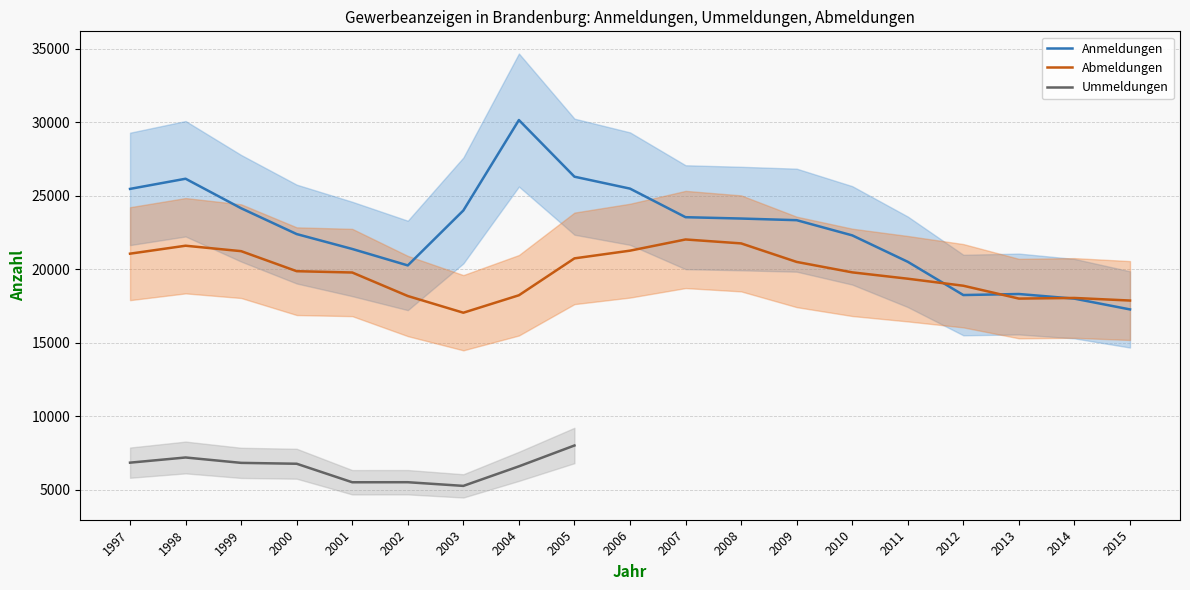

True or false: Abmeldungen has a value of 9639 at 2013.

False